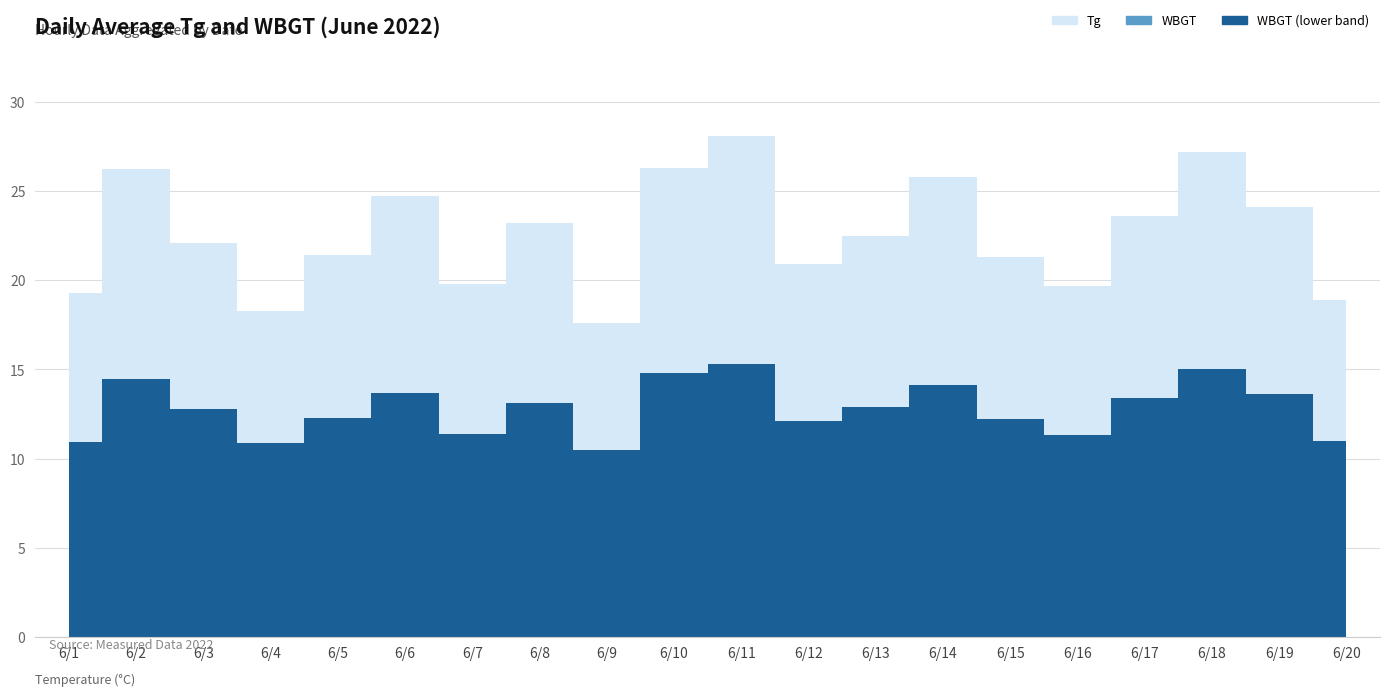

At 6/13, list the series in order from largest to smallest.

Tg, WBGT